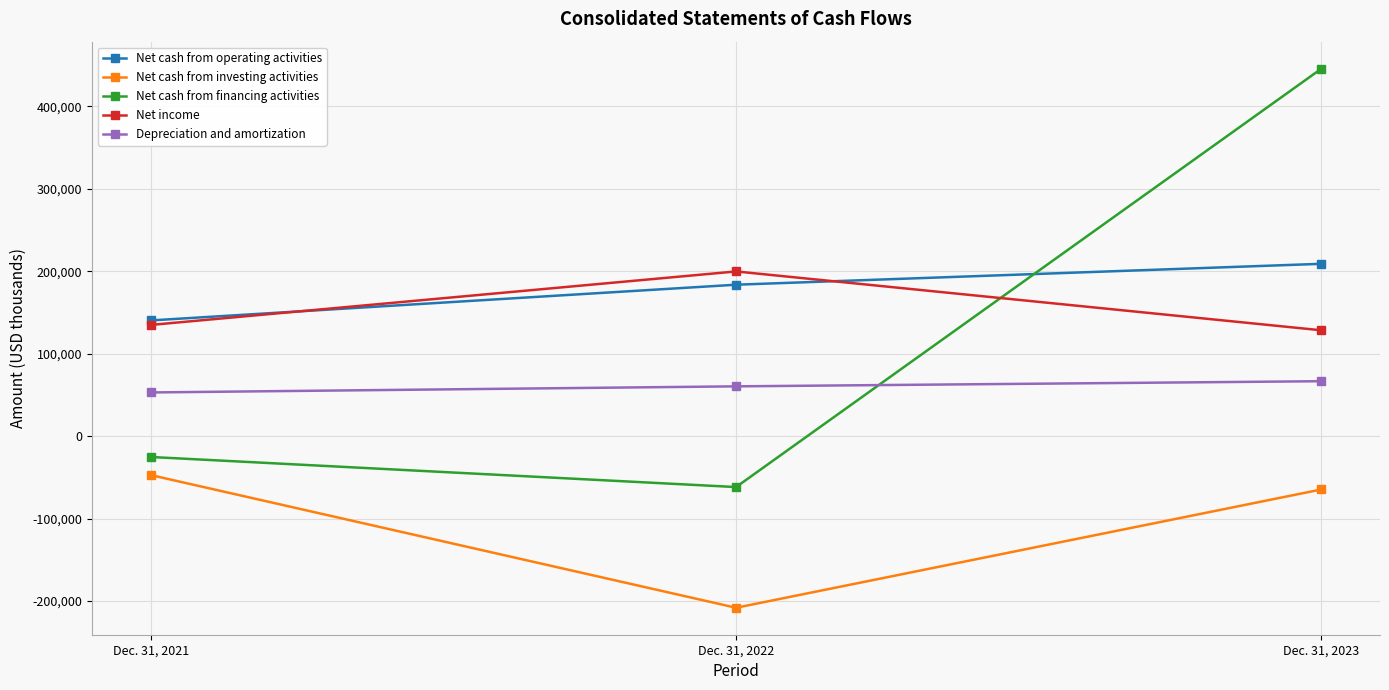

Reading left to right, transcribe all the data shown in this chart.

Net cash from operating activities: 140245	183587	208937
Net cash from investing activities: -47302	-208272	-64751
Net cash from financing activities: -25372	-61865	445684
Net income: 134780	199676	128284
Depreciation and amortization: 52893	60296	66533